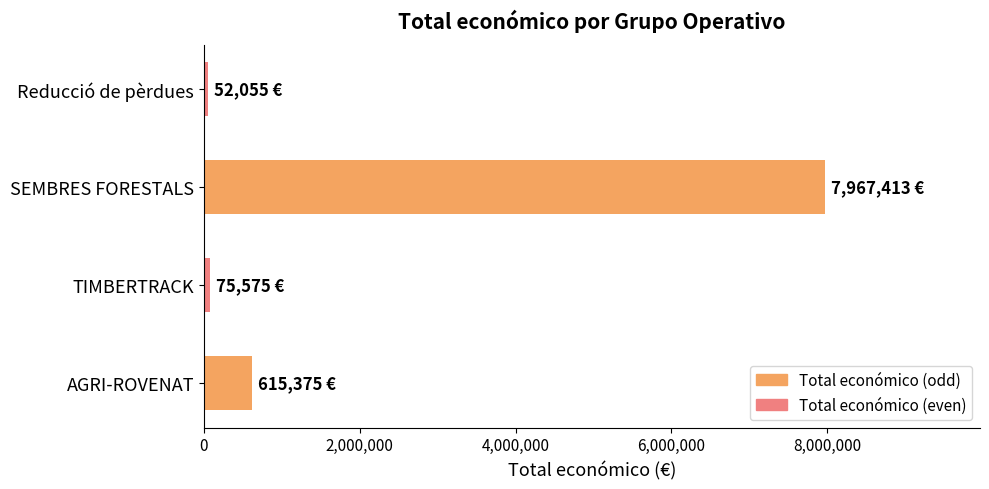

What is the maximum value shown in the chart?

7967413